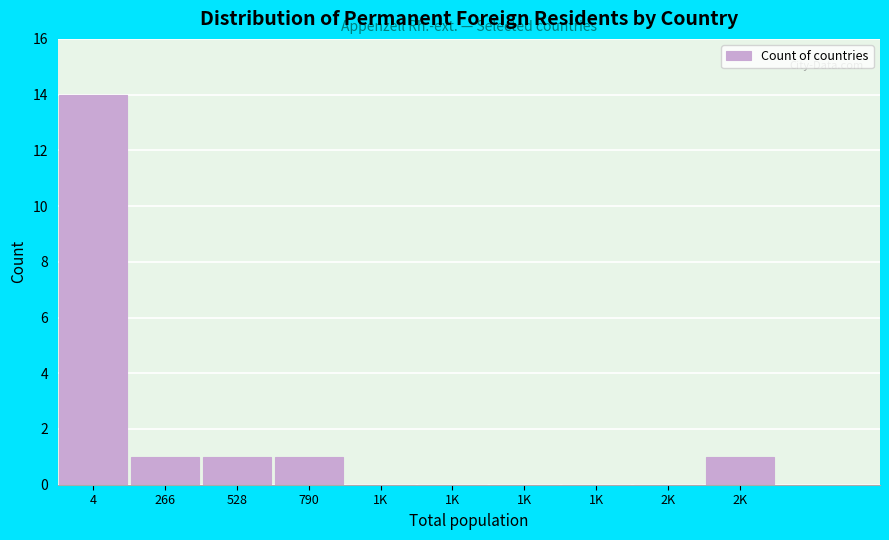

Count the number of data series in this chart.

1